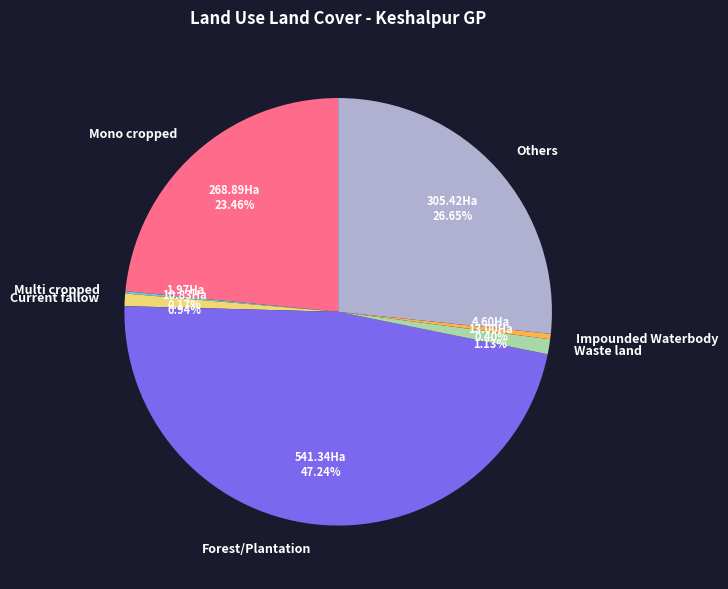

Which slice is the largest?

Forest/Plantation